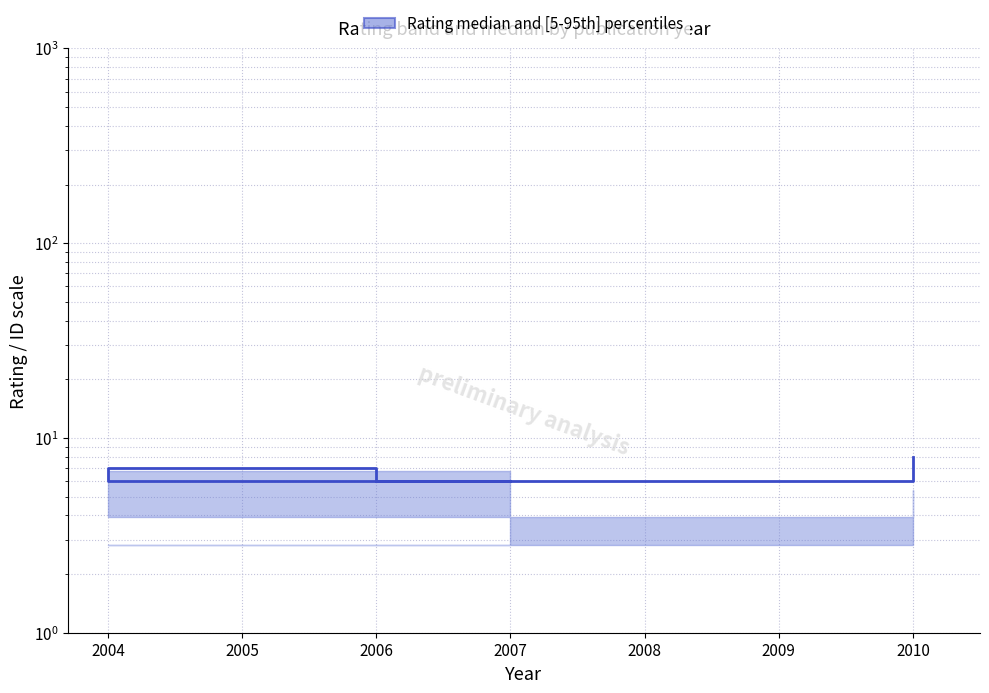

At which category does the data reach its first local peak?

2004